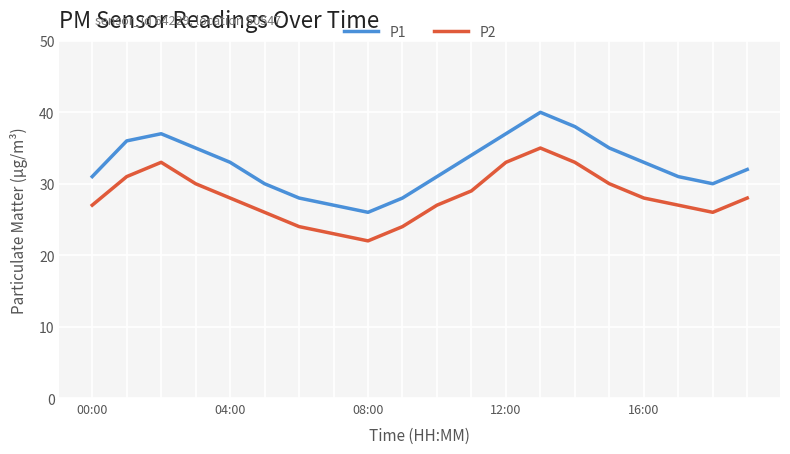

List the series in order of their overall mean, lowest first.

P2, P1